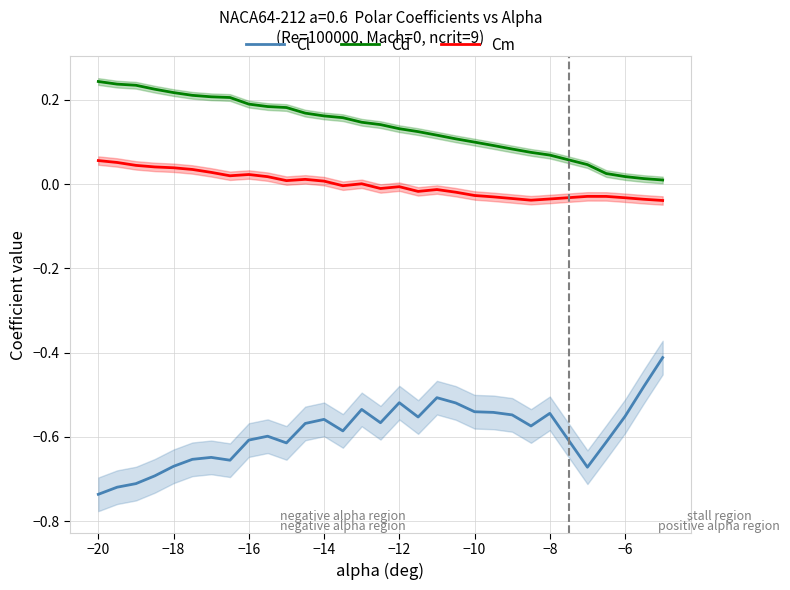

True or false: Cl and Cm intersect in this chart.

False